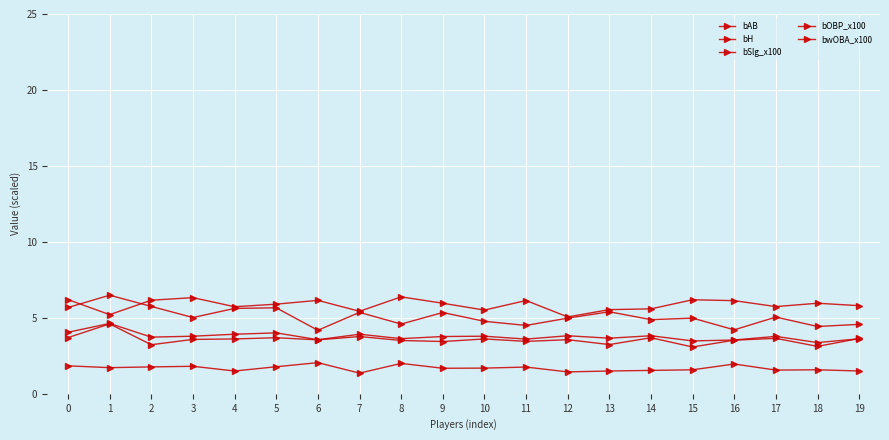

What is the maximum value for bH?

2.0